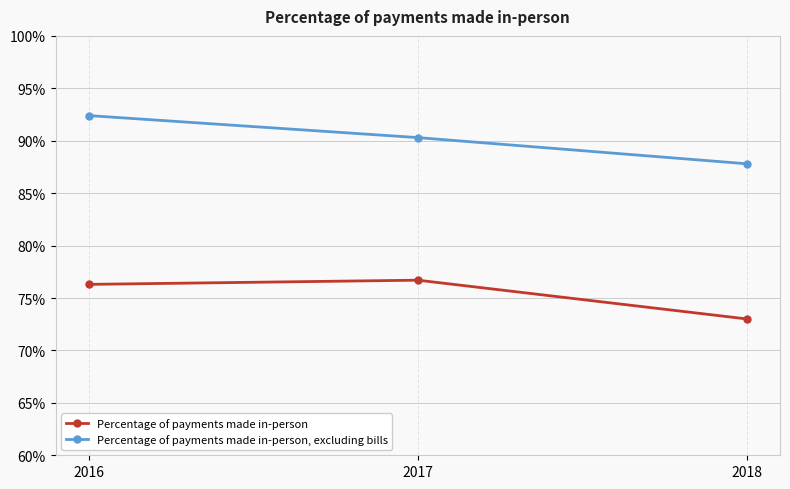

Is this an area chart (filled region under the line)?

No